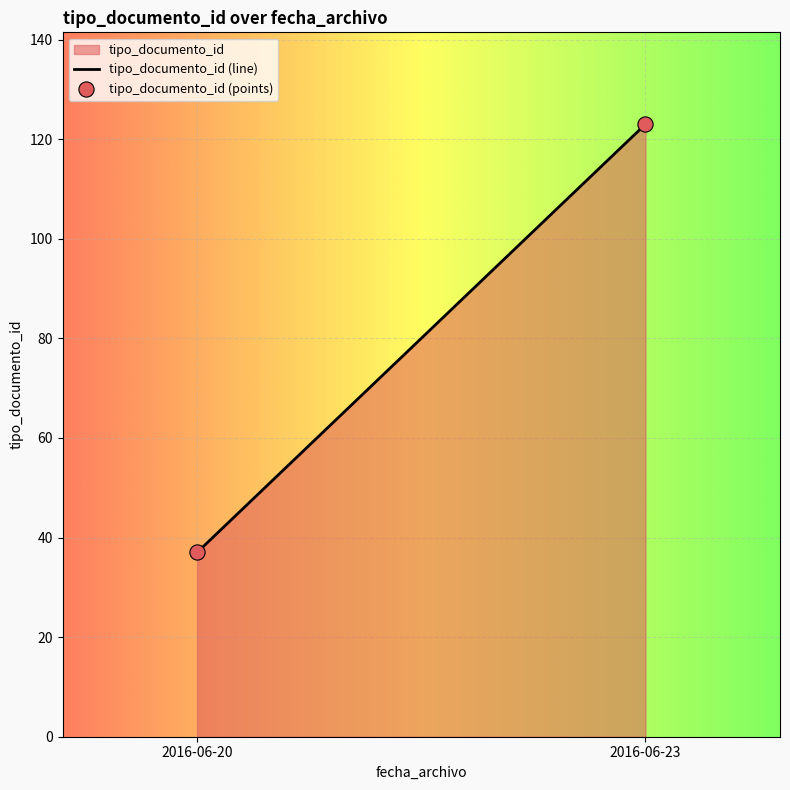

What is the range of Y values (max minus min)?

86